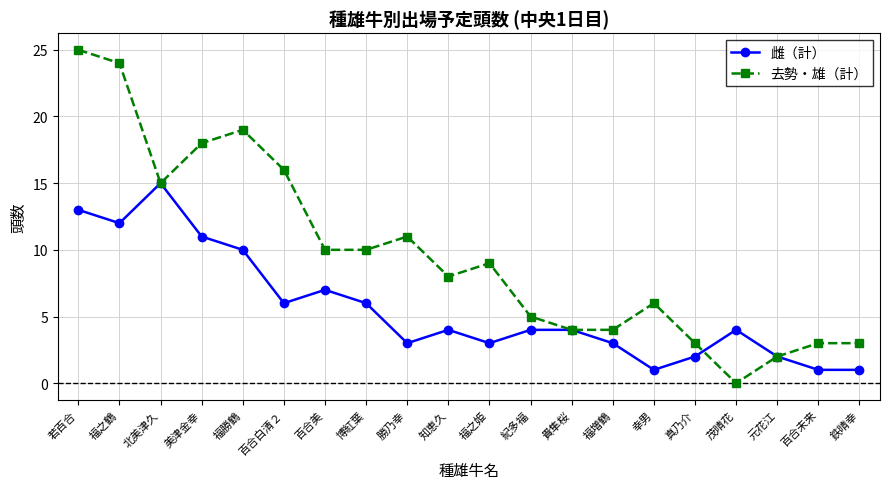

The value of 雌（計） at 百合未来 is 1. True or false?

True